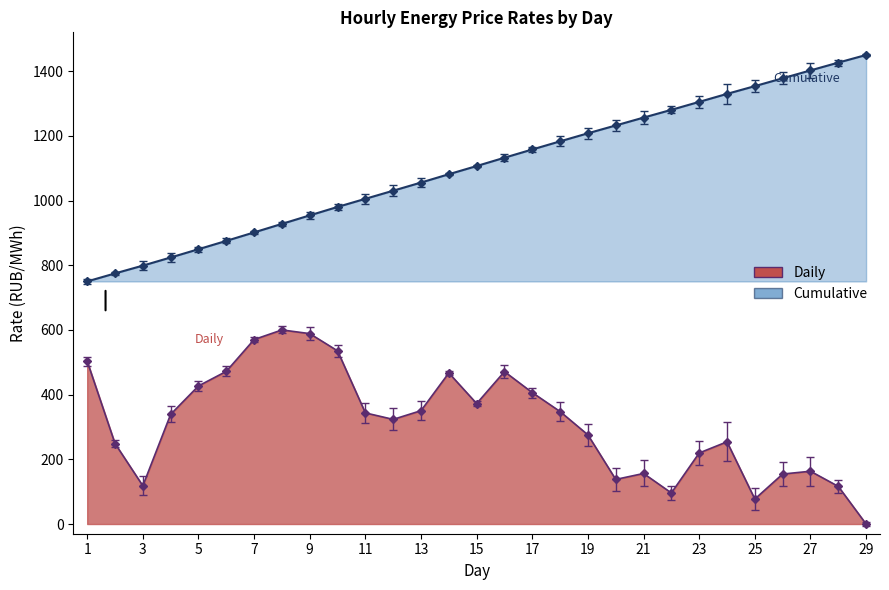

How many data points in 02:00-03:00 are above 339?

15